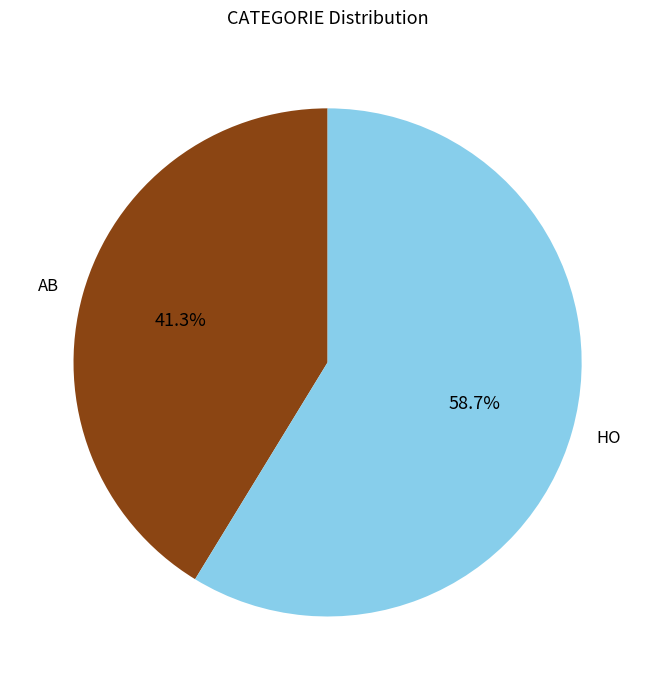

Between AB and HO, which is larger?

HO